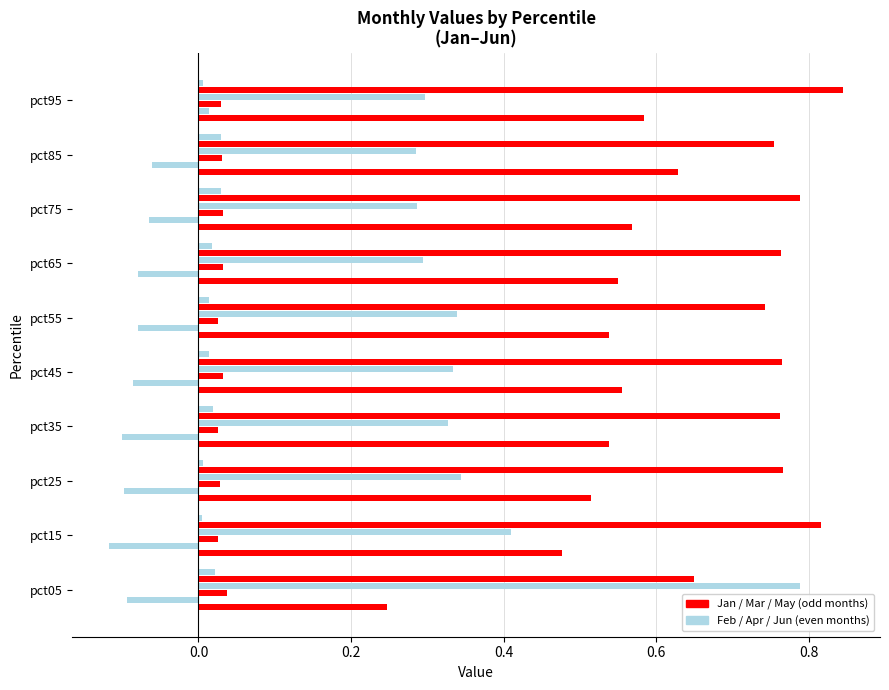

What position from the right is 0.0?

9